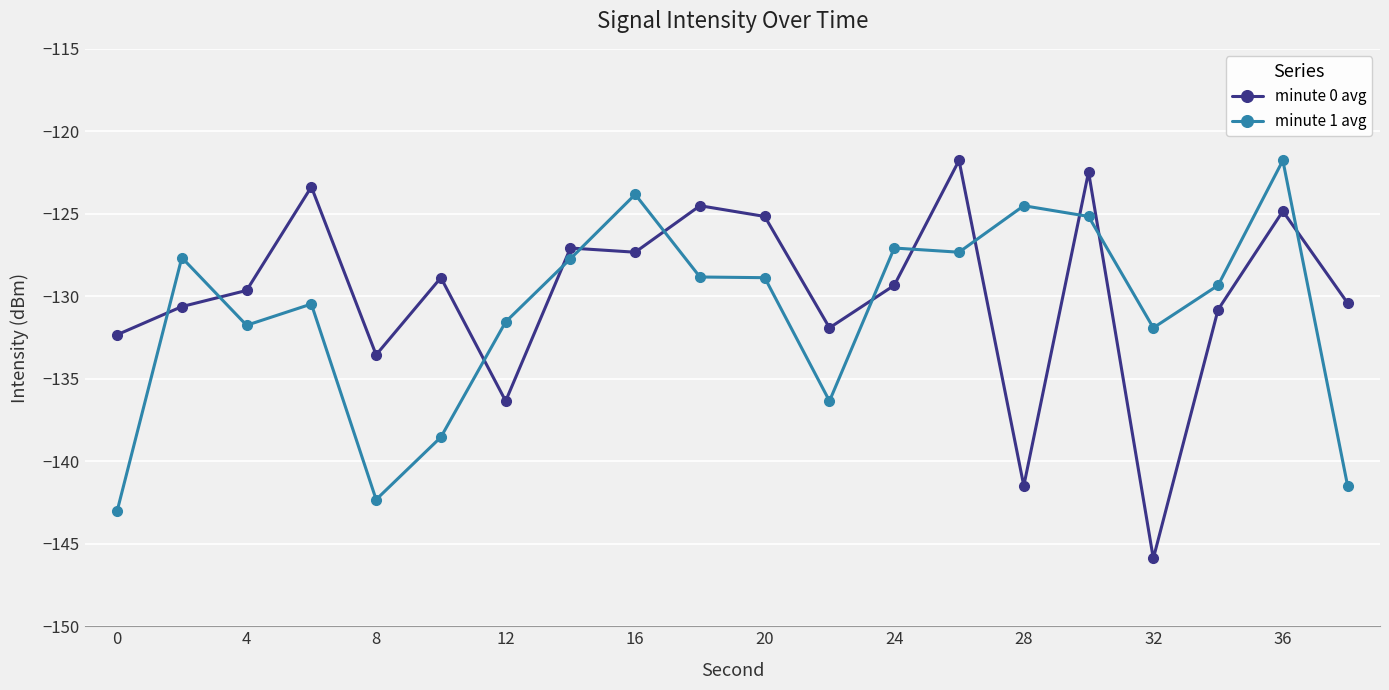

True or false: minute 0 avg has more than 2 interior local peaks.

True